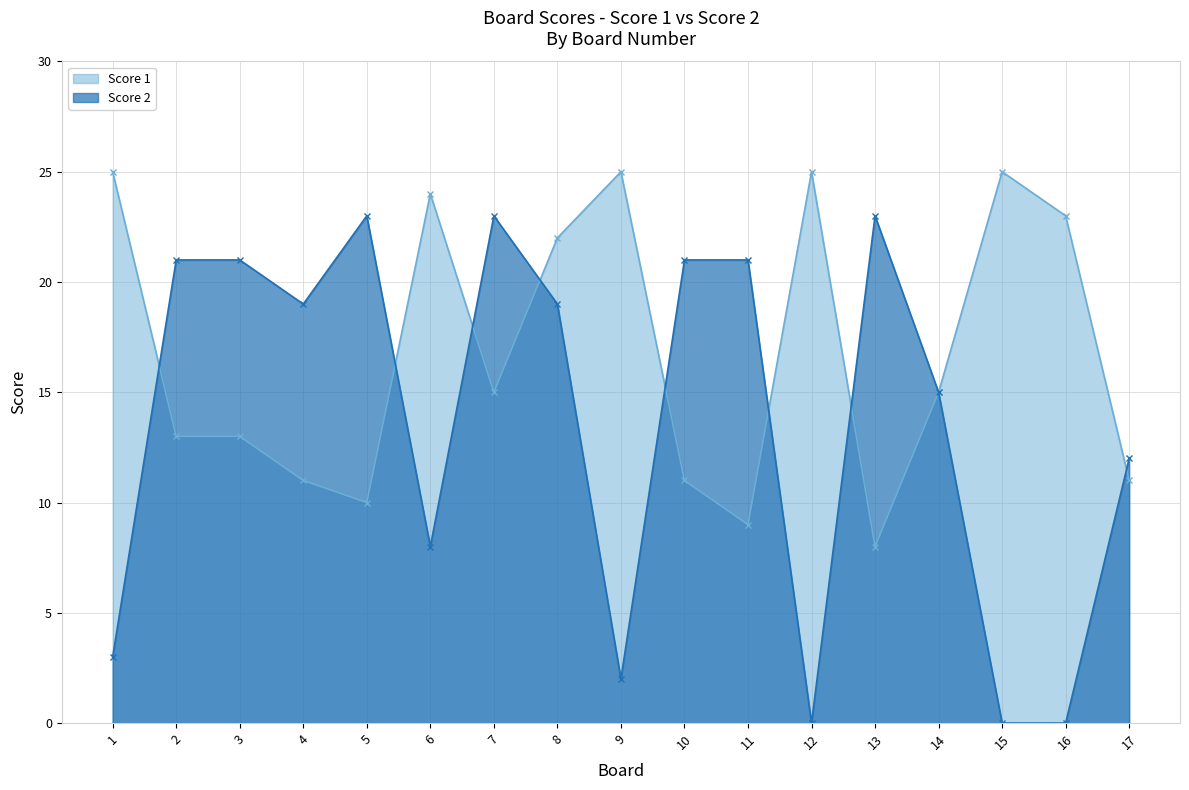

Between 14 and 2, which is larger?

14